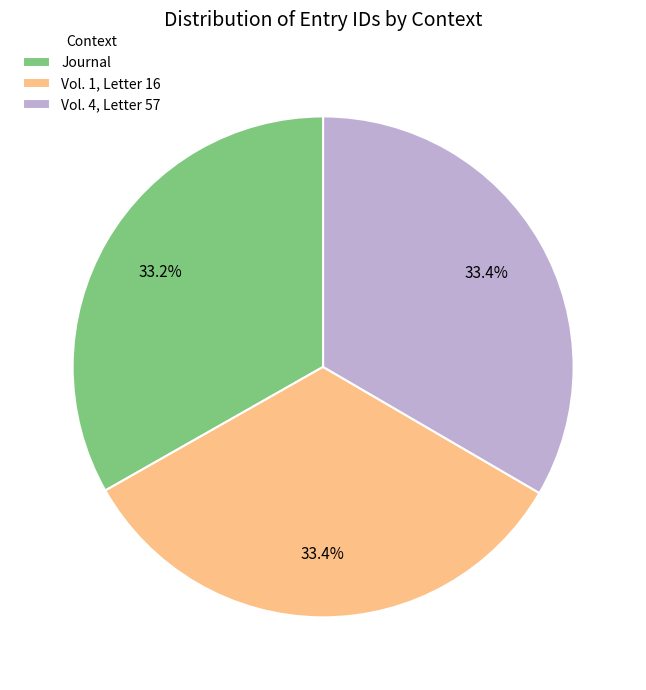

What is the ratio of the value at Vol. 4, Letter 57 to the value at Vol. 1, Letter 16?

1.0